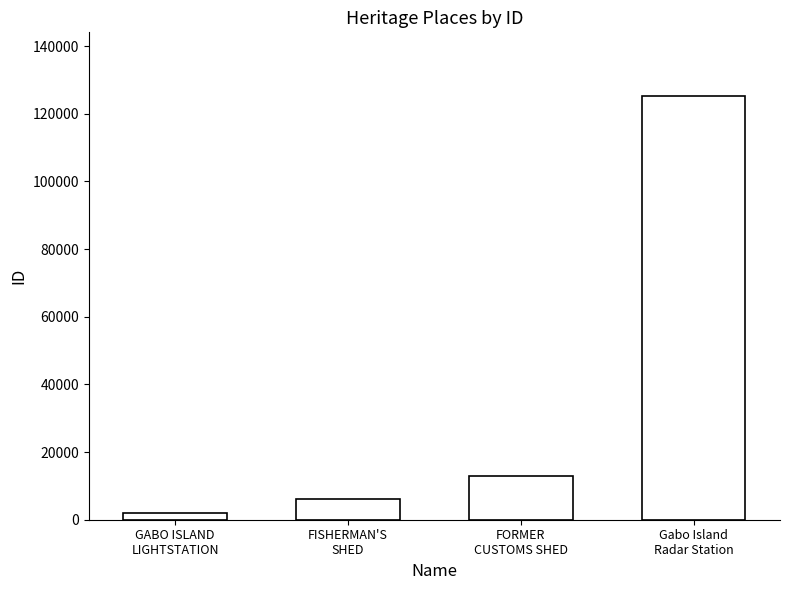

Between FISHERMAN'S
SHED and GABO ISLAND
LIGHTSTATION, which is larger?

FISHERMAN'S
SHED